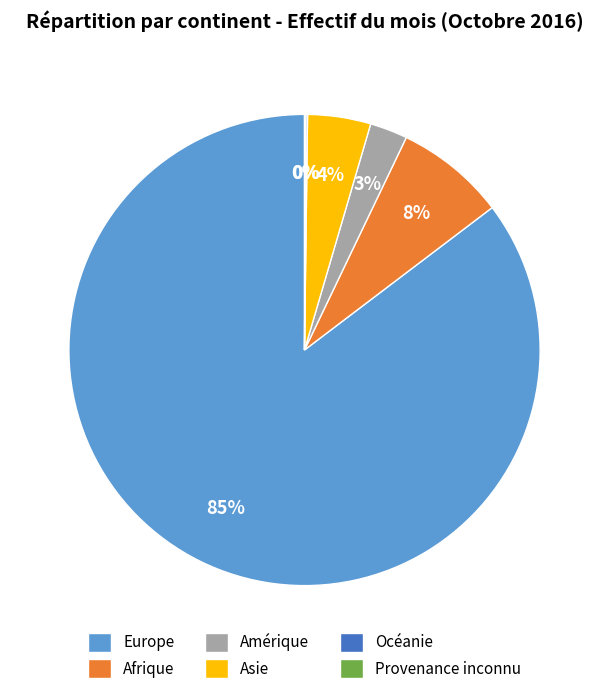

Is there any slice that represents more than half of the pie?

Yes